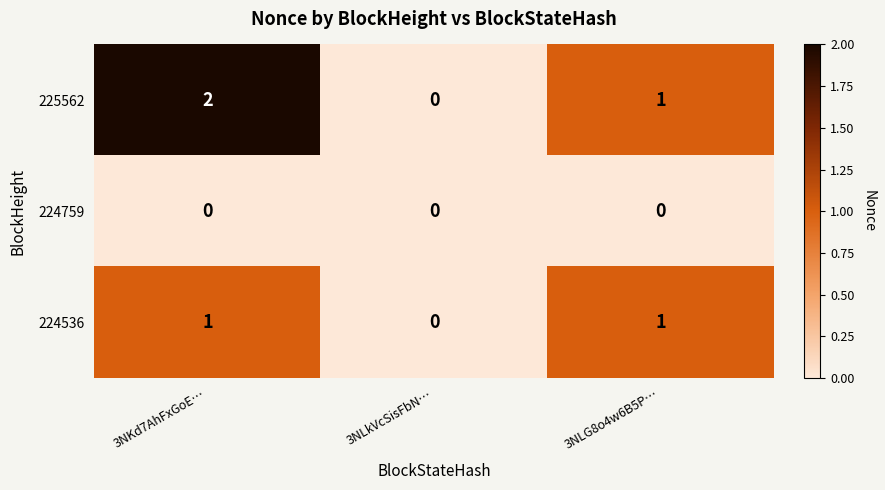

At which label does 224536 reach its minimum?

3NLkVcSisFbN…